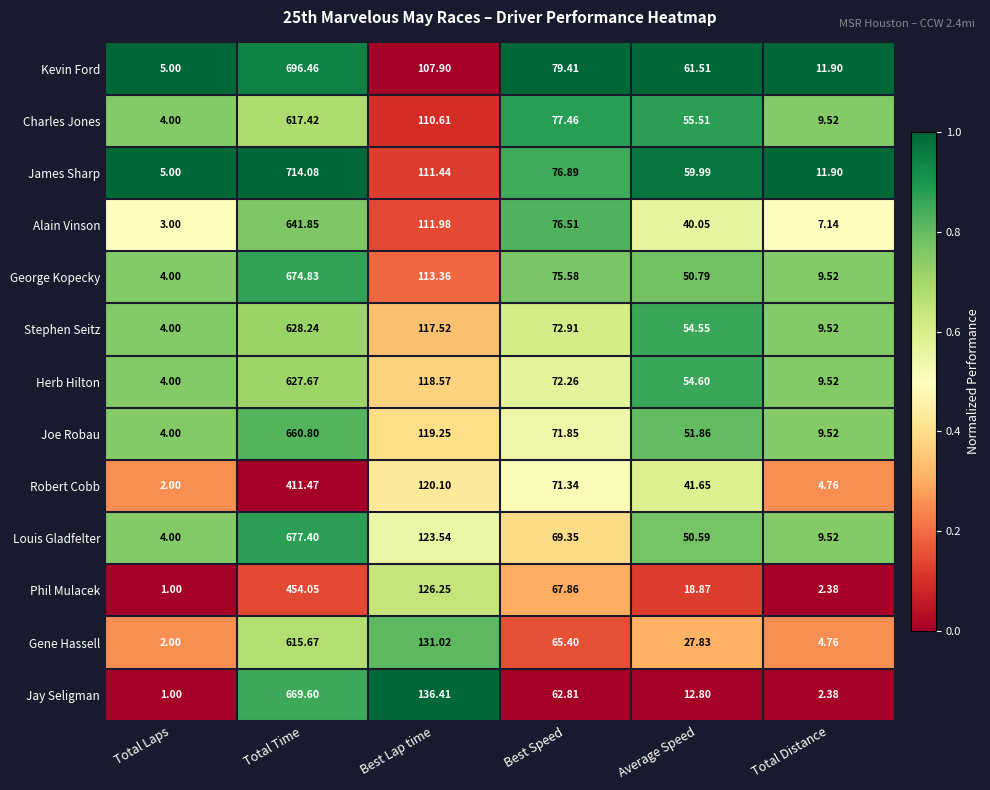

What is the total value across all series at Best Lap time?

1548.0